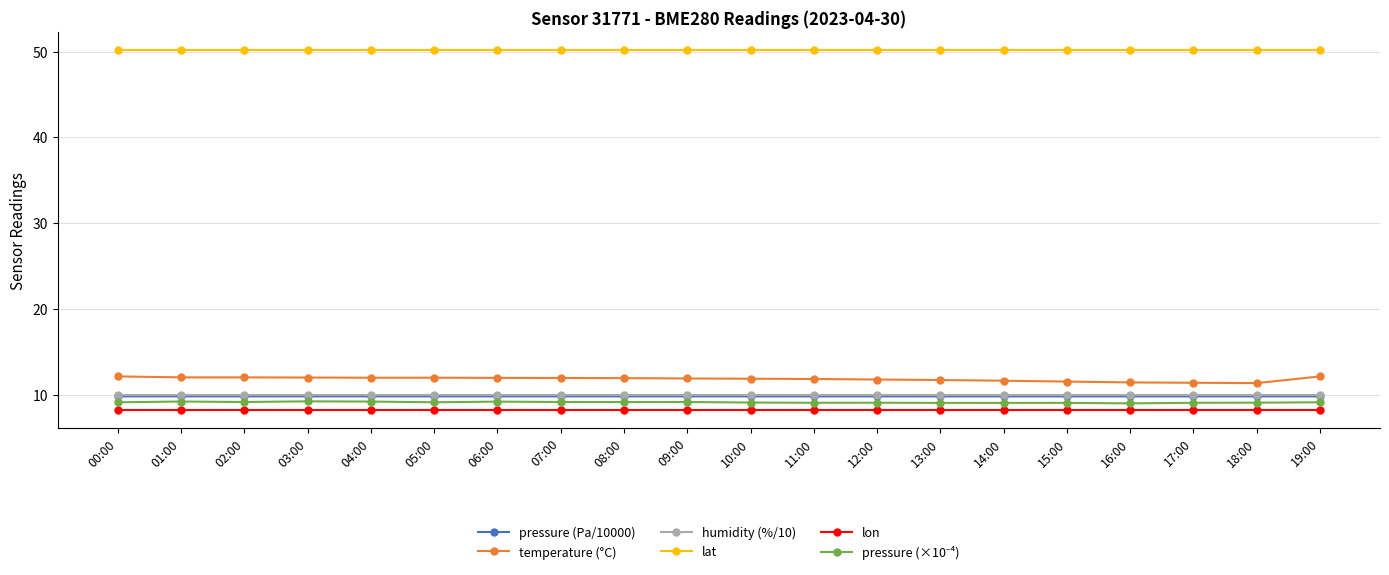

What is the spread (max minus min) of values at 06:00?

42.0